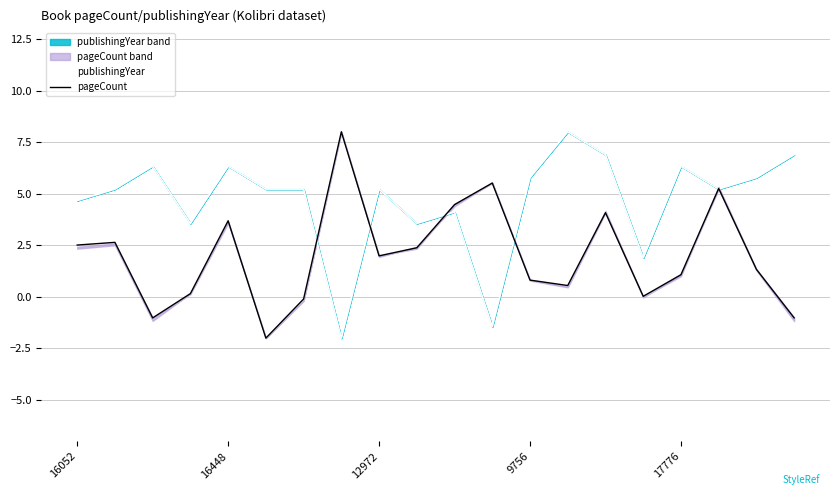

The value of publishingYear at 12972 is 5.2. True or false?

True